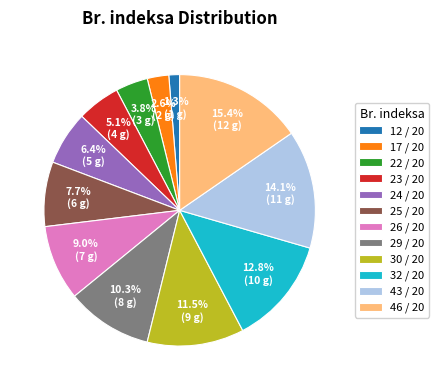

What percentage is the 24 / 20 slice, to the nearest percent?

6%